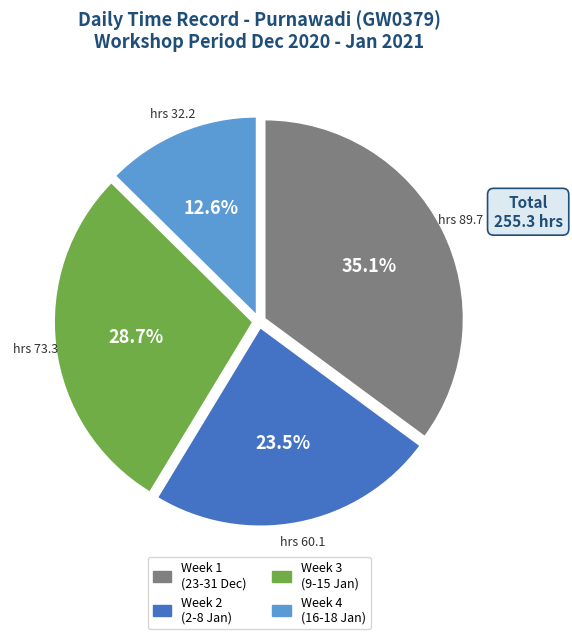

Does any single category account for the majority?

No